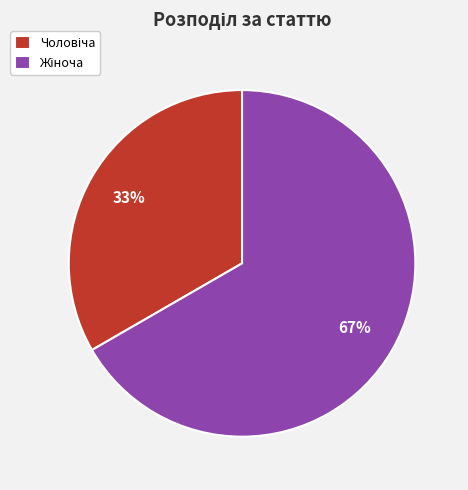

Is there a majority slice in this chart?

Yes